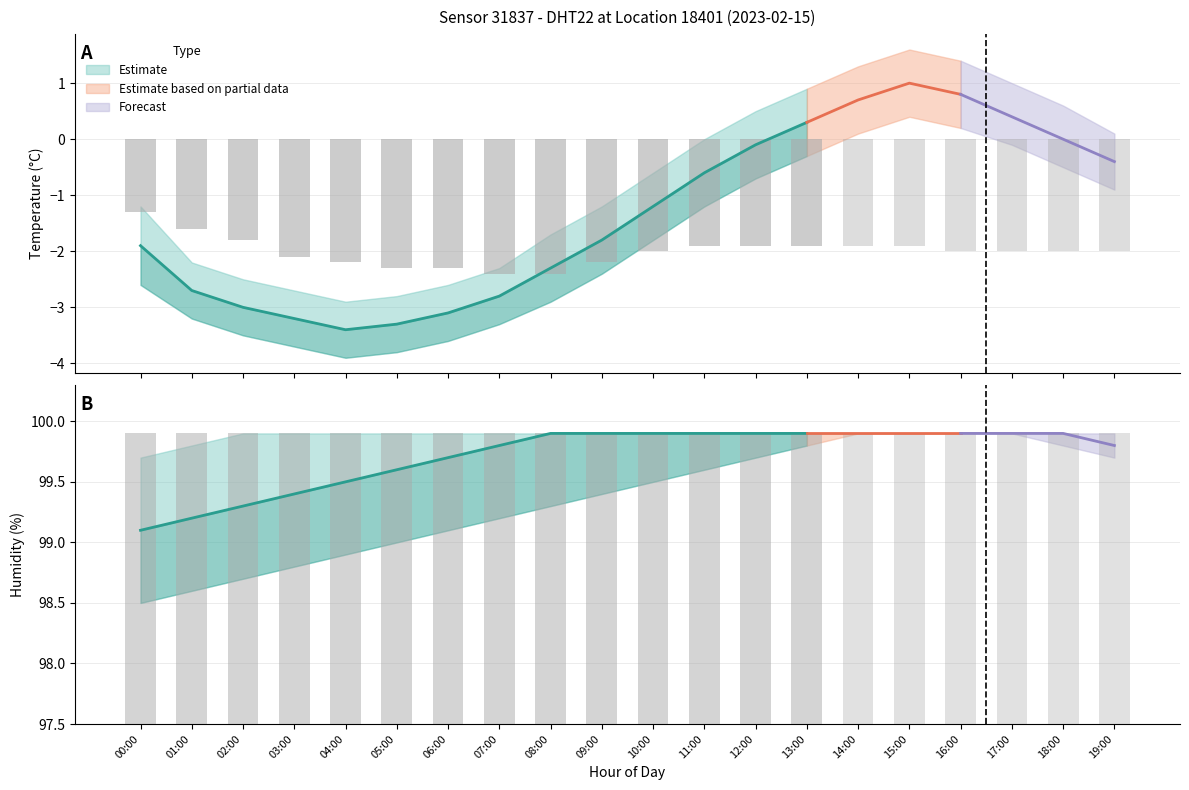

What is the approximate value of humidity_upper at 08:00?

99.9